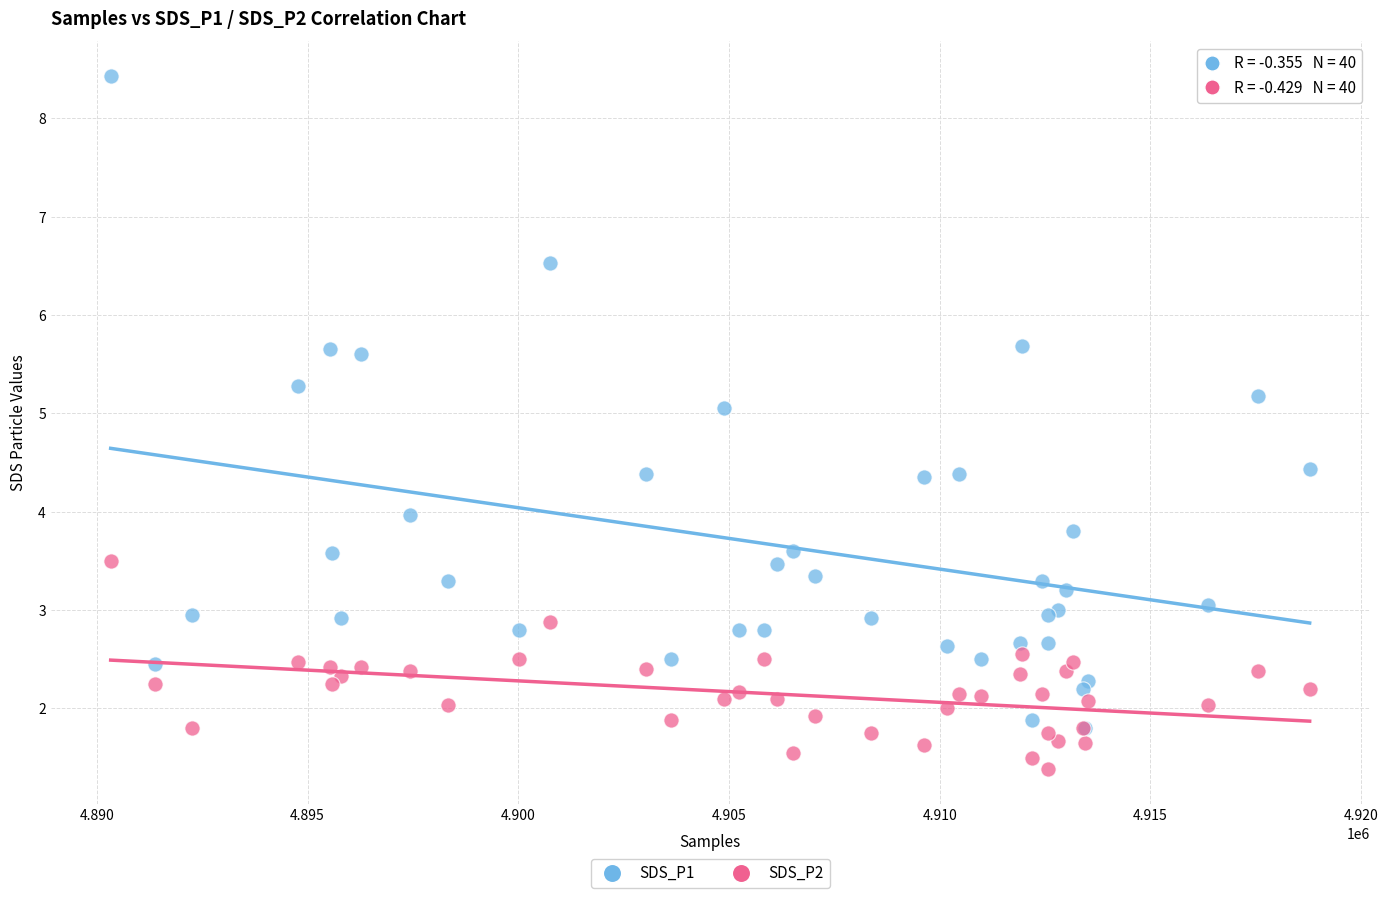

What are all the series names shown in the legend?

SDS_P1, SDS_P2